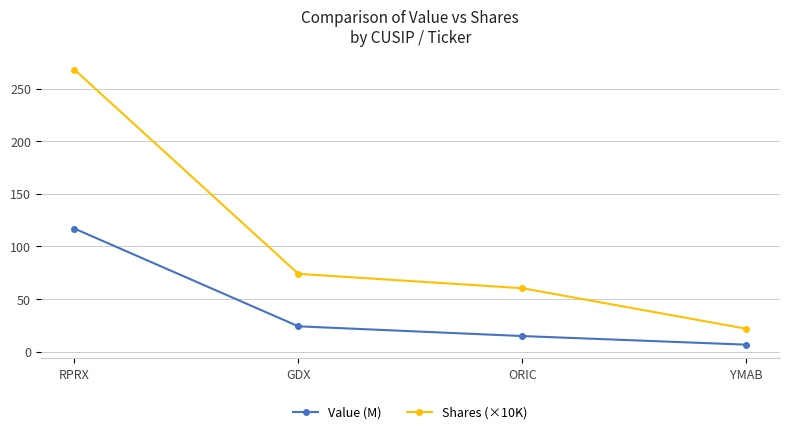

List the labels in order of Value (M) value, largest first.

RPRX, GDX, ORIC, YMAB